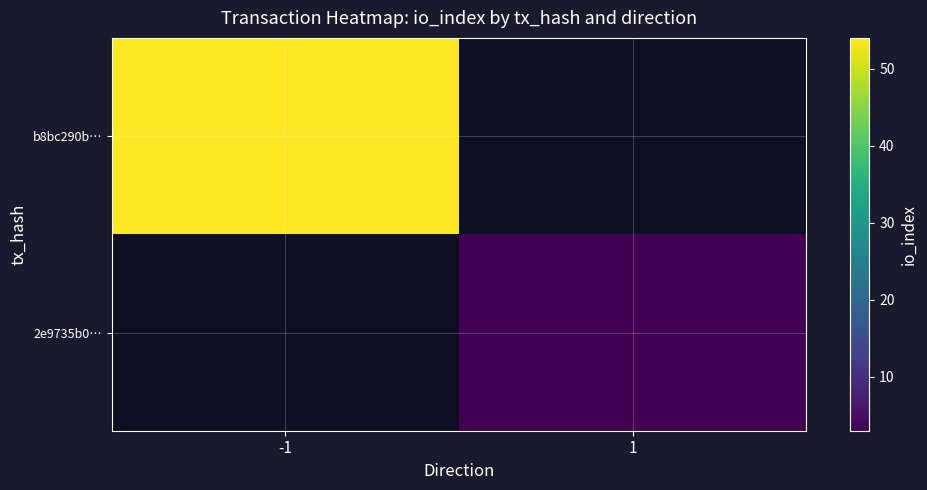

What is the smallest value displayed?

3.0